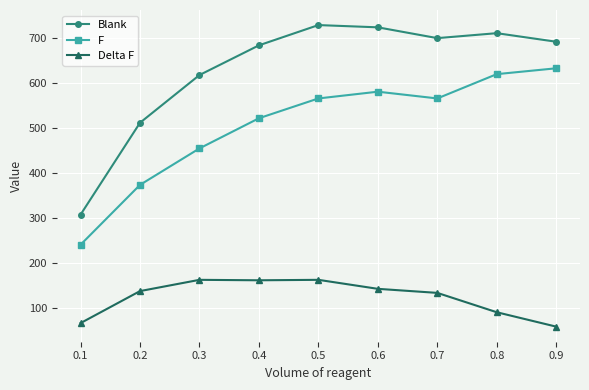

The value of Delta F at 0.8 is 91.0. True or false?

True